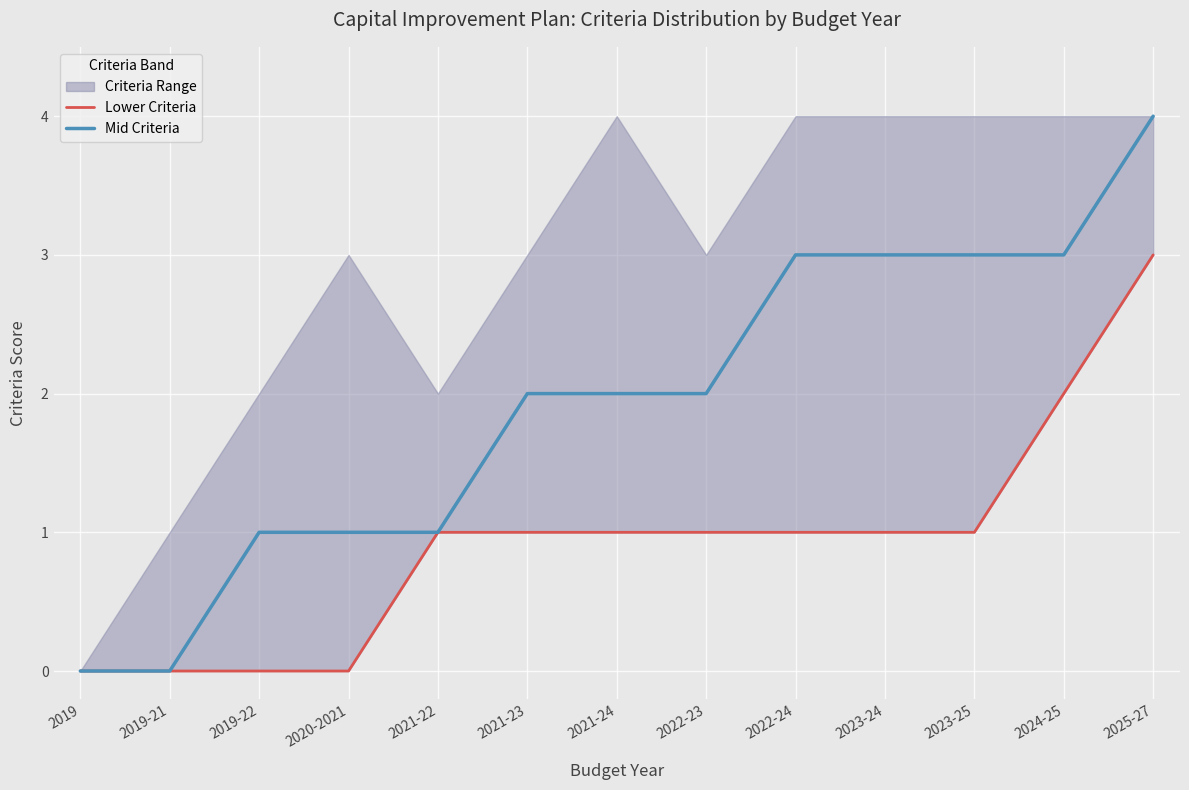

True or false: Mid Criteria has a value of 3 at 2022-23.

False